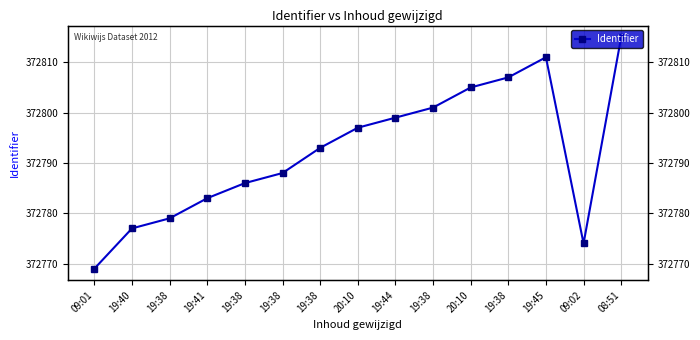

Which label corresponds to the smallest value in the chart?

09:01